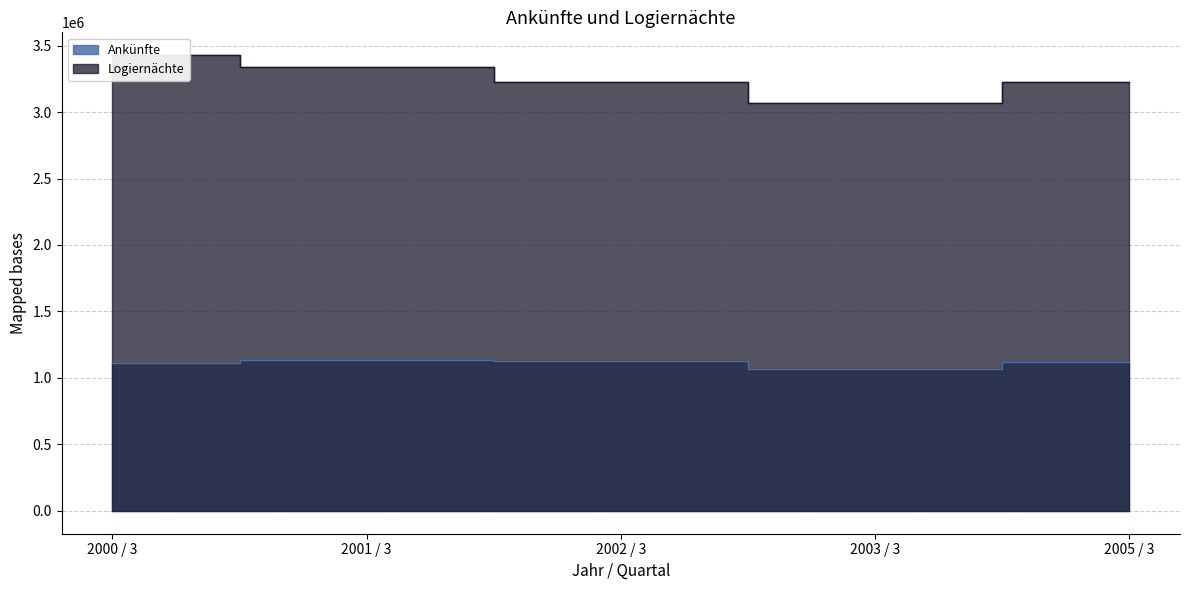

List the series in order of their overall mean, highest first.

Logiernächte, Ankünfte